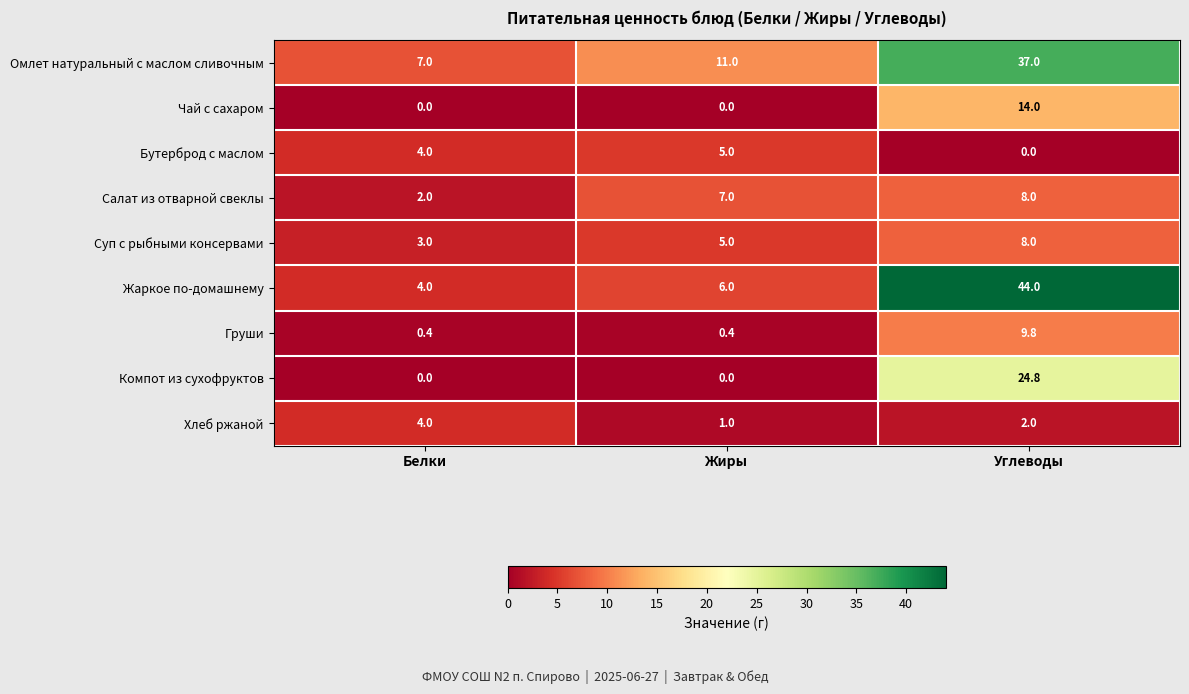

At which category is the sum across all series the highest?

Углеводы